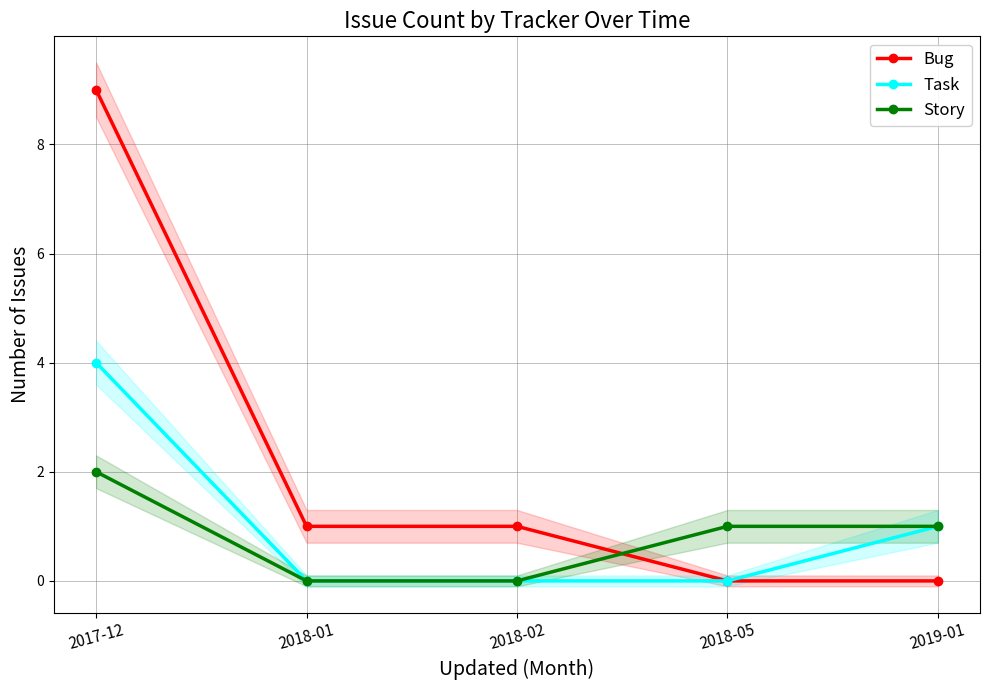

At how many categories does at least one series exceed 4?

1